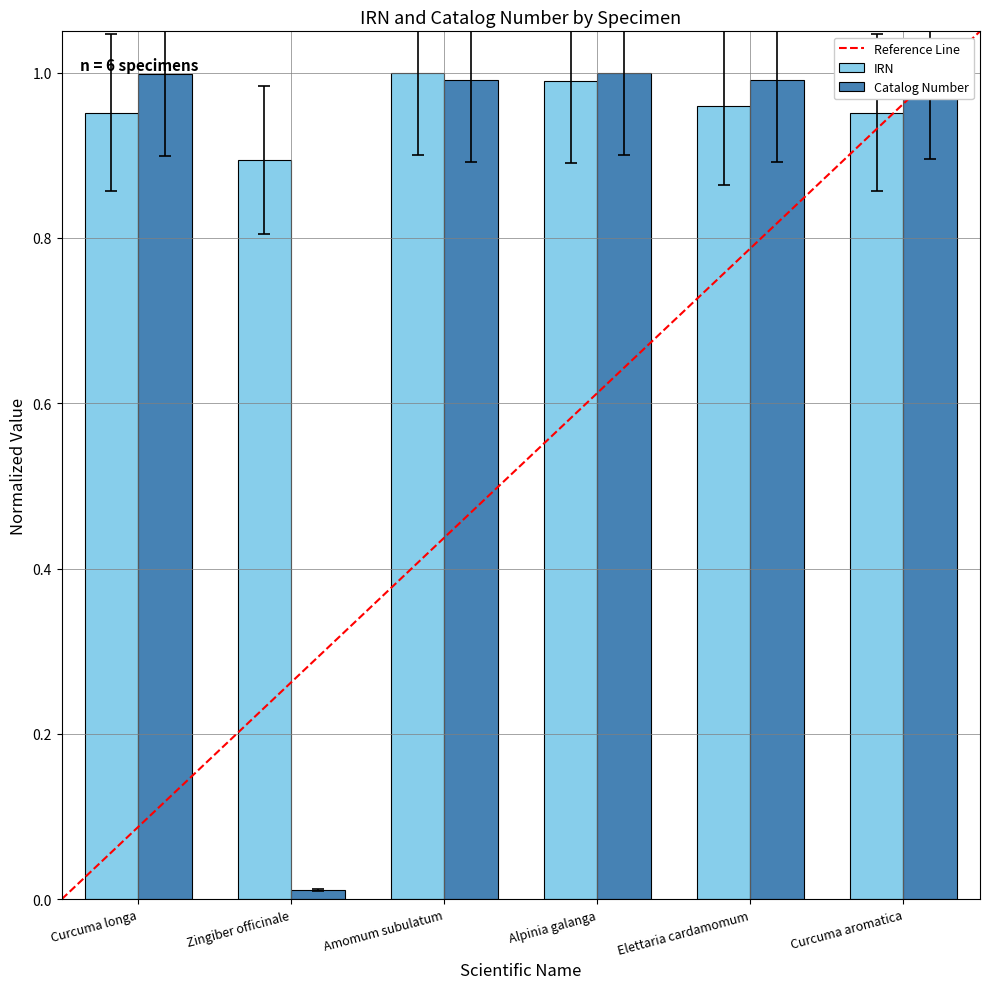

What is the label of the 2nd bar from the left?

Zingiber officinale